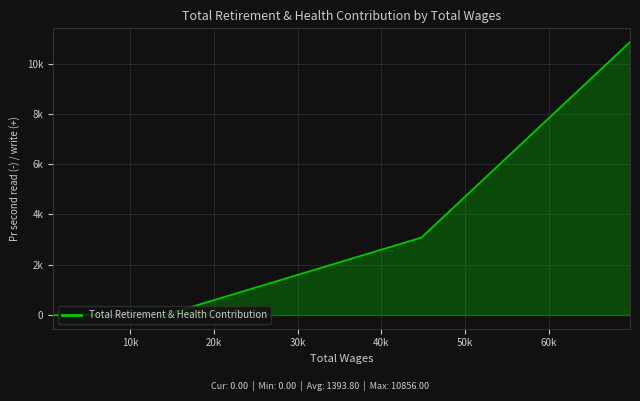

How many lines are shown in the chart?

1